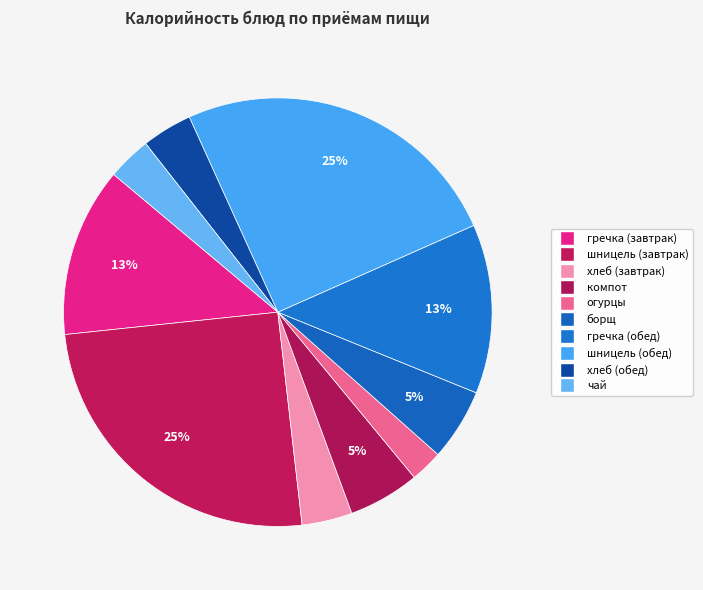

True or false: гречка (завтрак) accounts for 4% of the total.

False